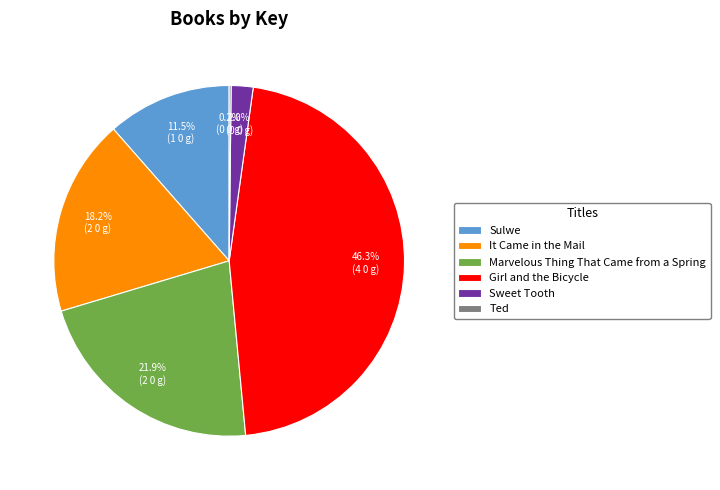

To the nearest percent, what is the difference between the largest and smallest slice percentages?

46%